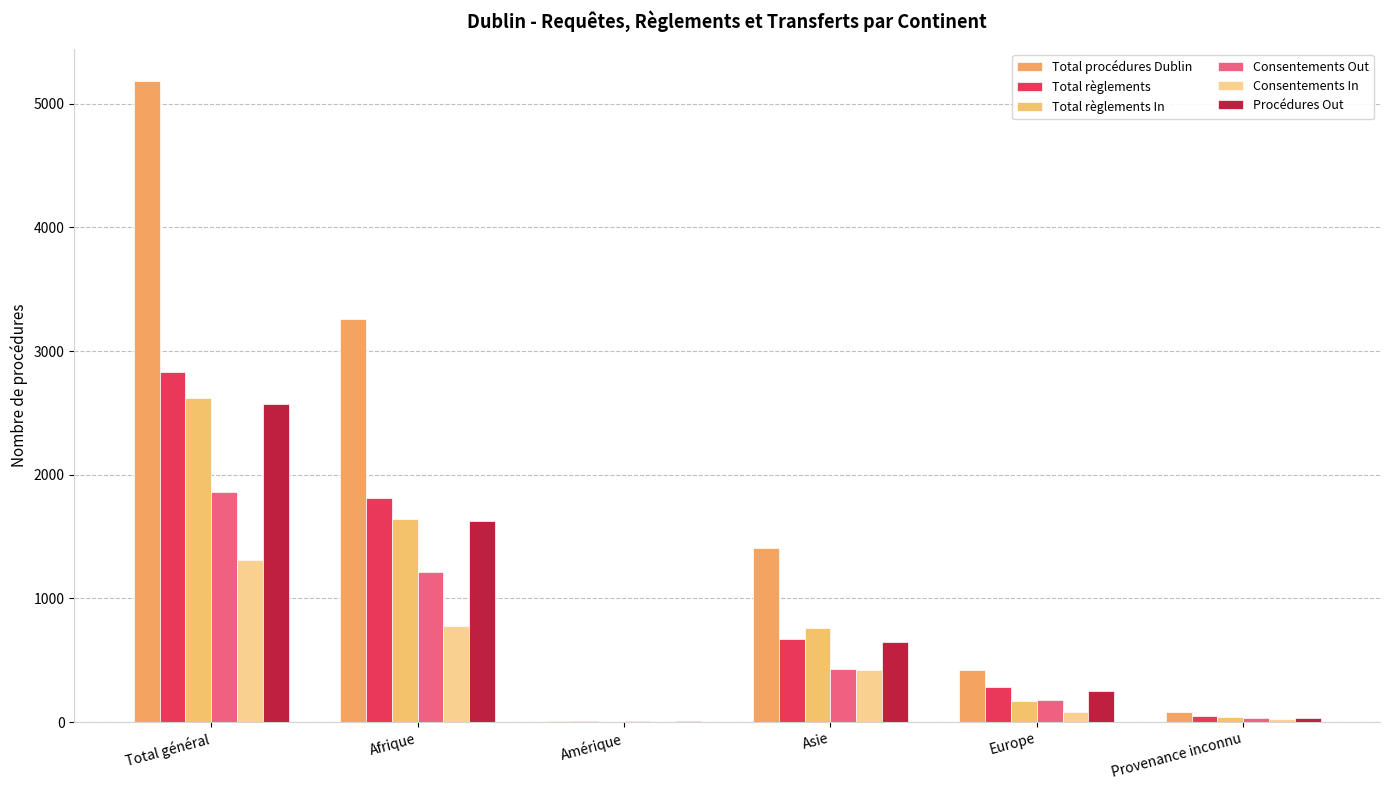

What is the highest value of the Procédures Out series?

2571